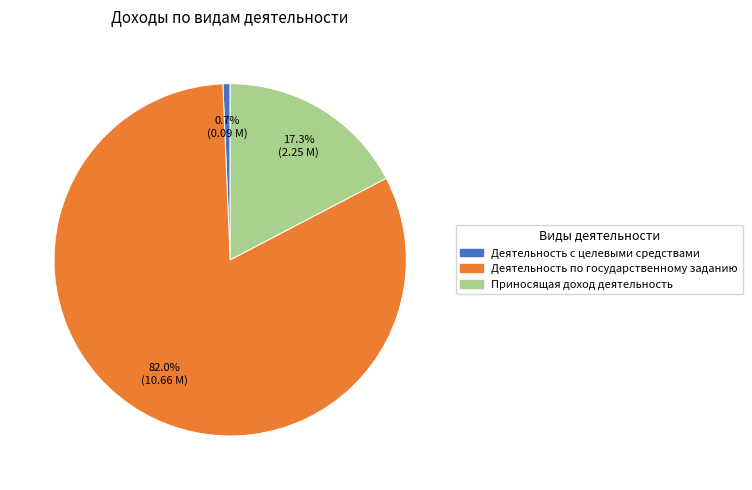

Which slice is the largest?

Деятельность по государственному заданию